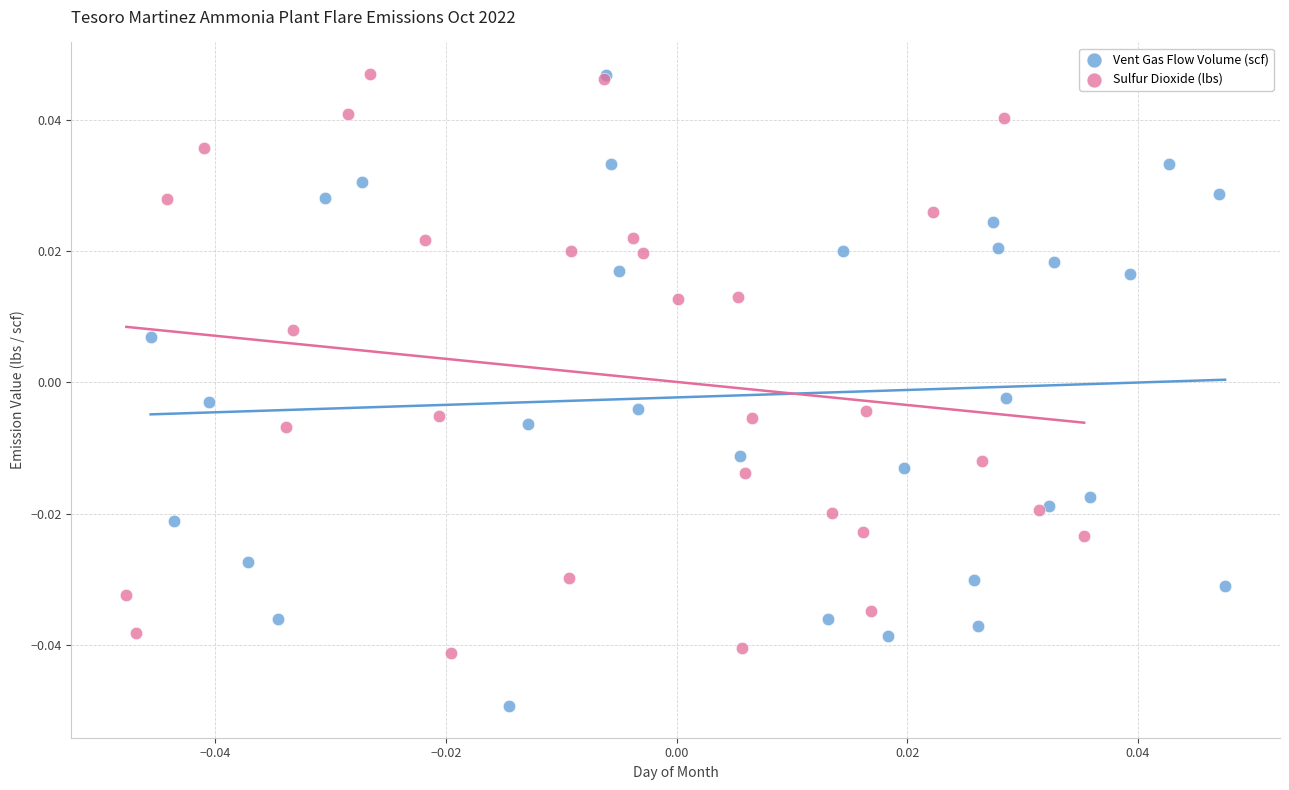

Which series has the widest spread of Y values?

Vent Gas Flow Volume (scf)